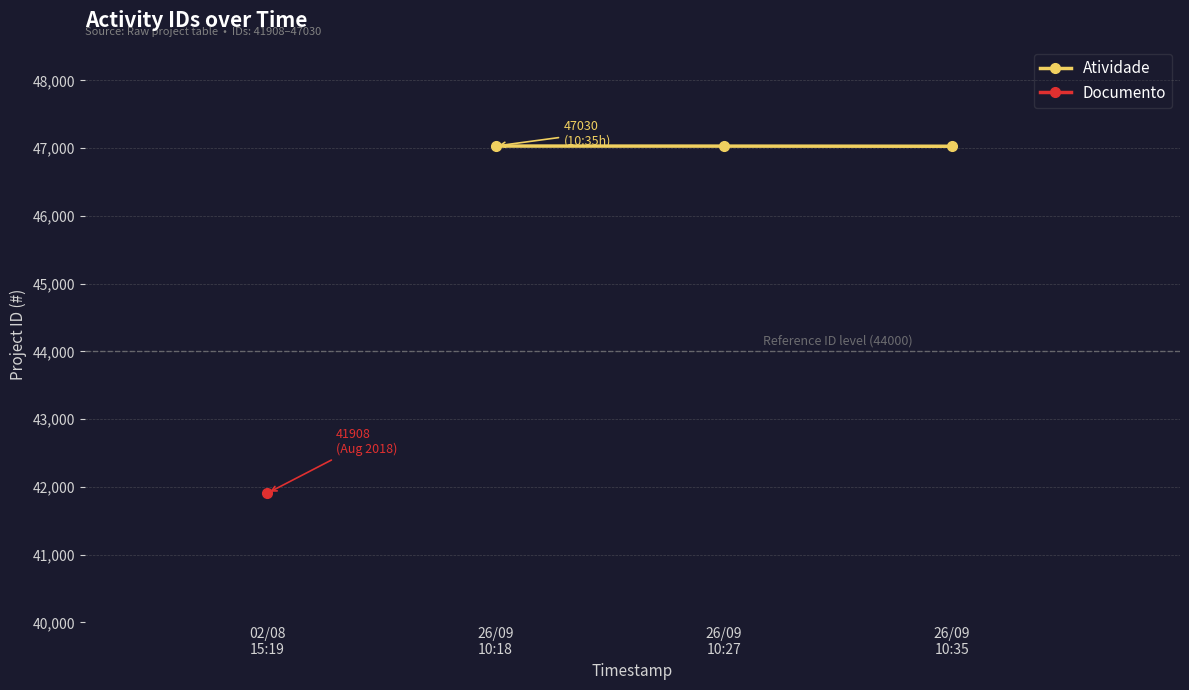

What is the maximum value shown in the chart?

47030